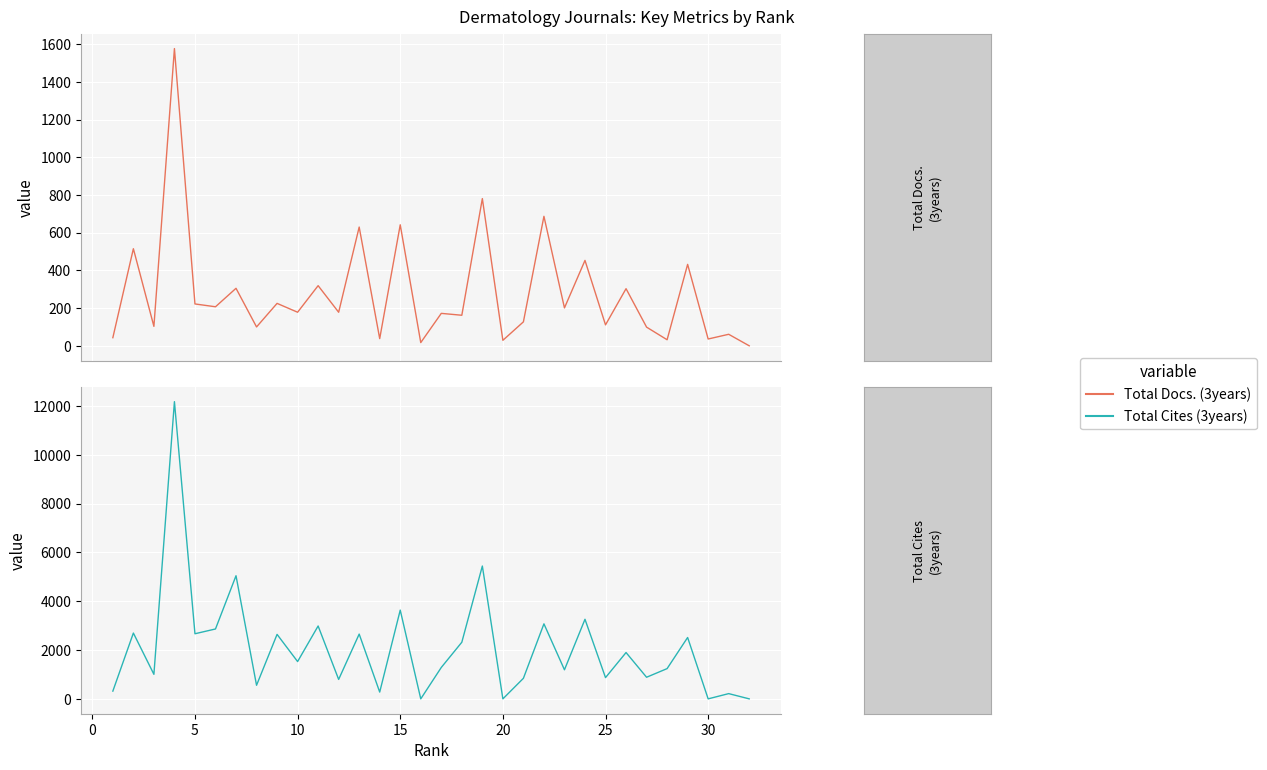

True or false: Total Docs. (3years) has a value of 54 at 30.

False